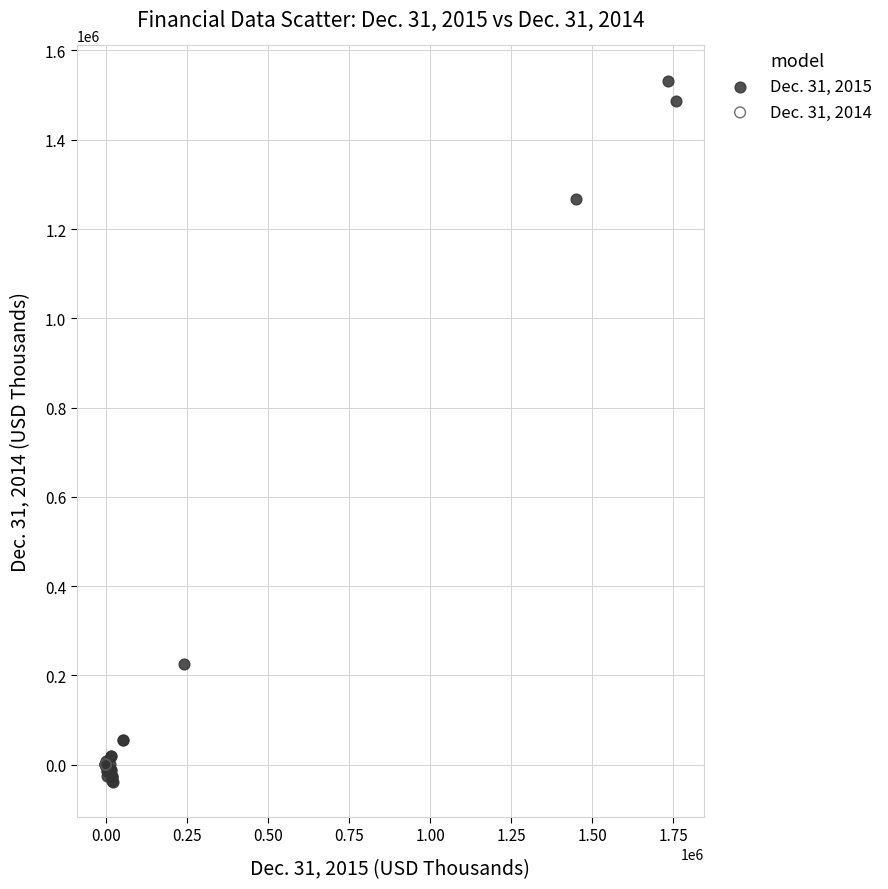

What are all the series names shown in the legend?

Dec. 31, 2015, Dec. 31, 2014